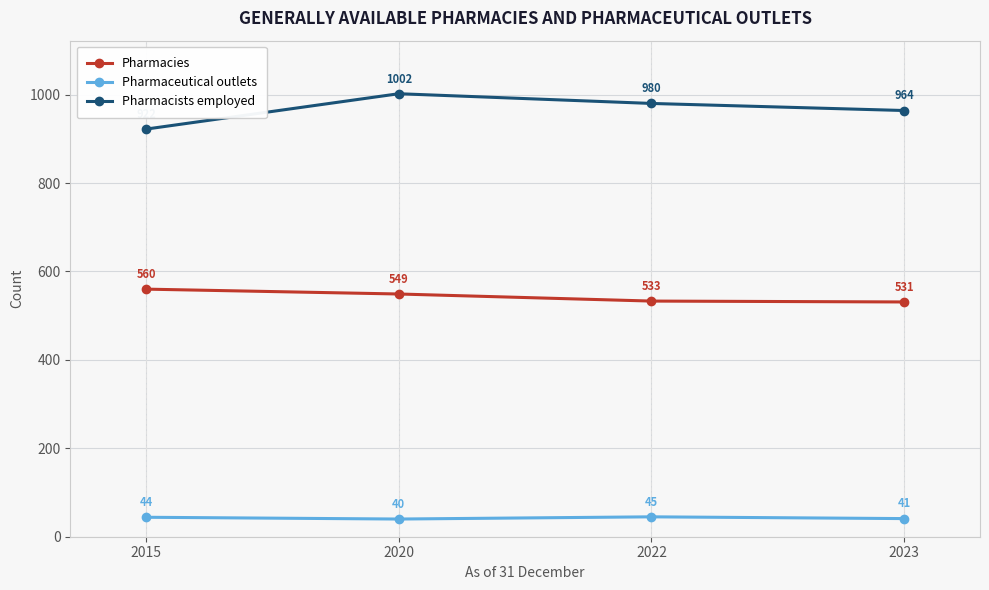

True or false: Pharmacies has a value of 533 at 2022.

True